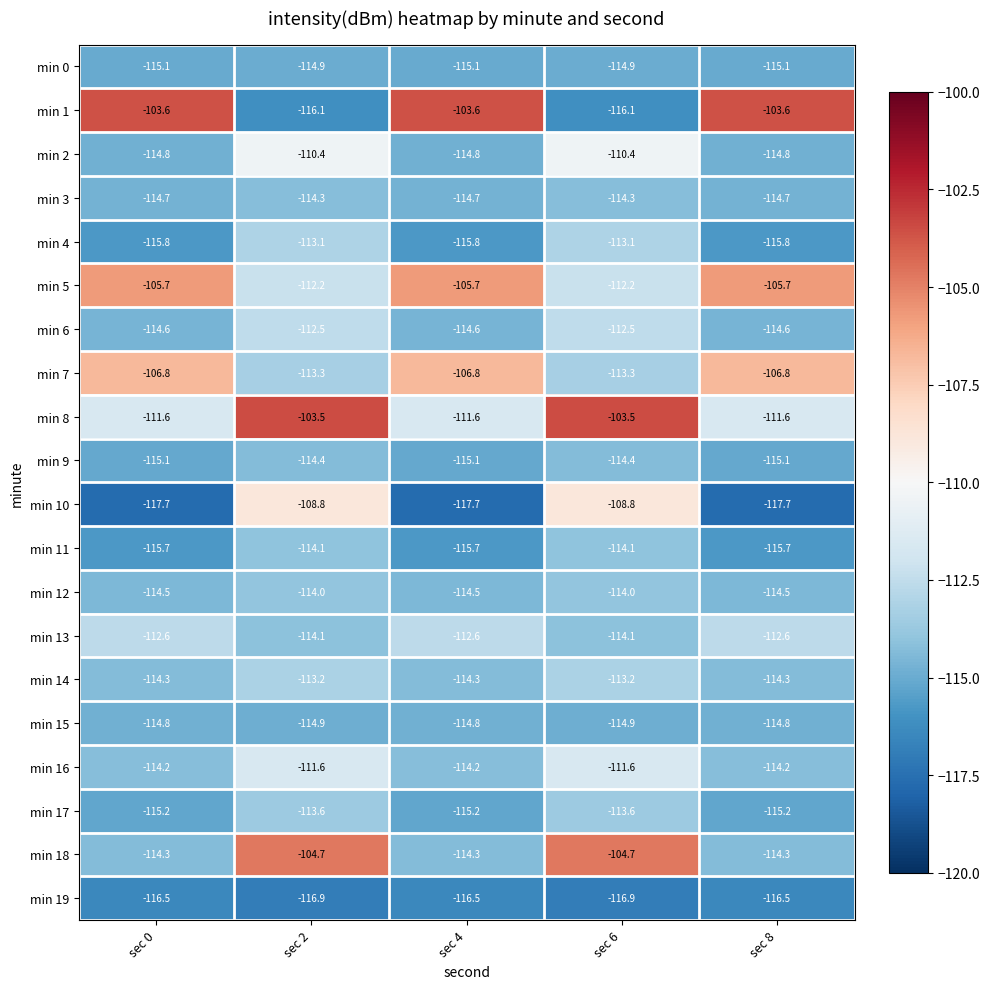

What value does the min 0 series have at sec 0?

-115.1